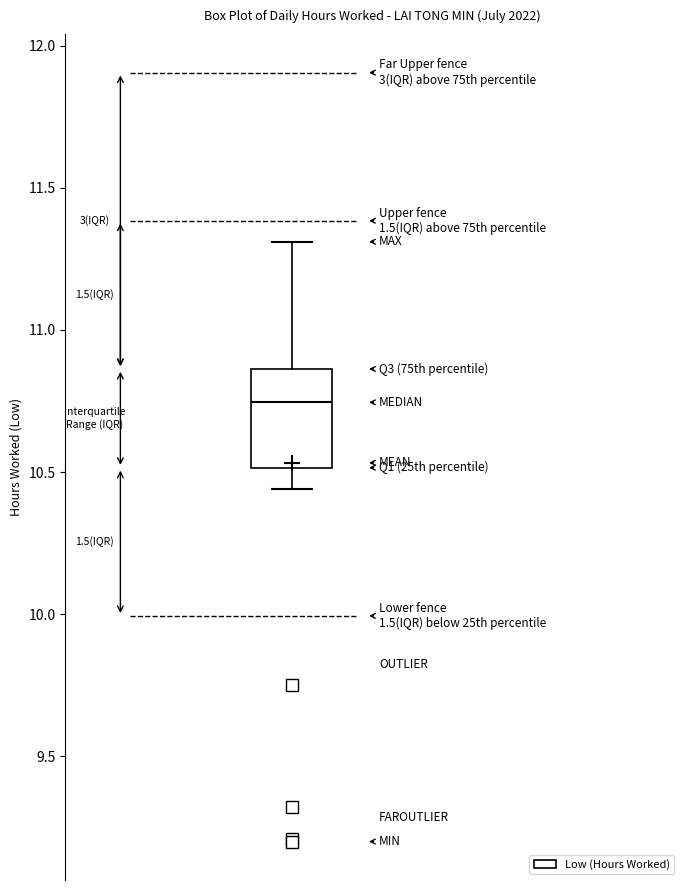

Transcribe this box plot: give where the median line is, the range the box spans, and where the two whiskers end, as read against the y-axis. The values are not printed on the chart, so give them approximately, as read against the axis.

median 10.75, box 10.50 to 10.85, whiskers 10.45 to 11.30